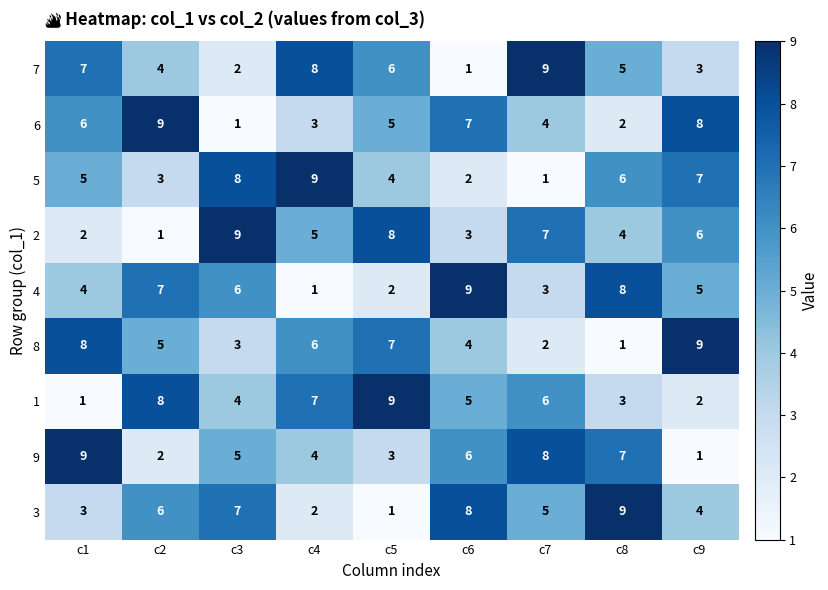

What is the maximum value shown in the chart?

9